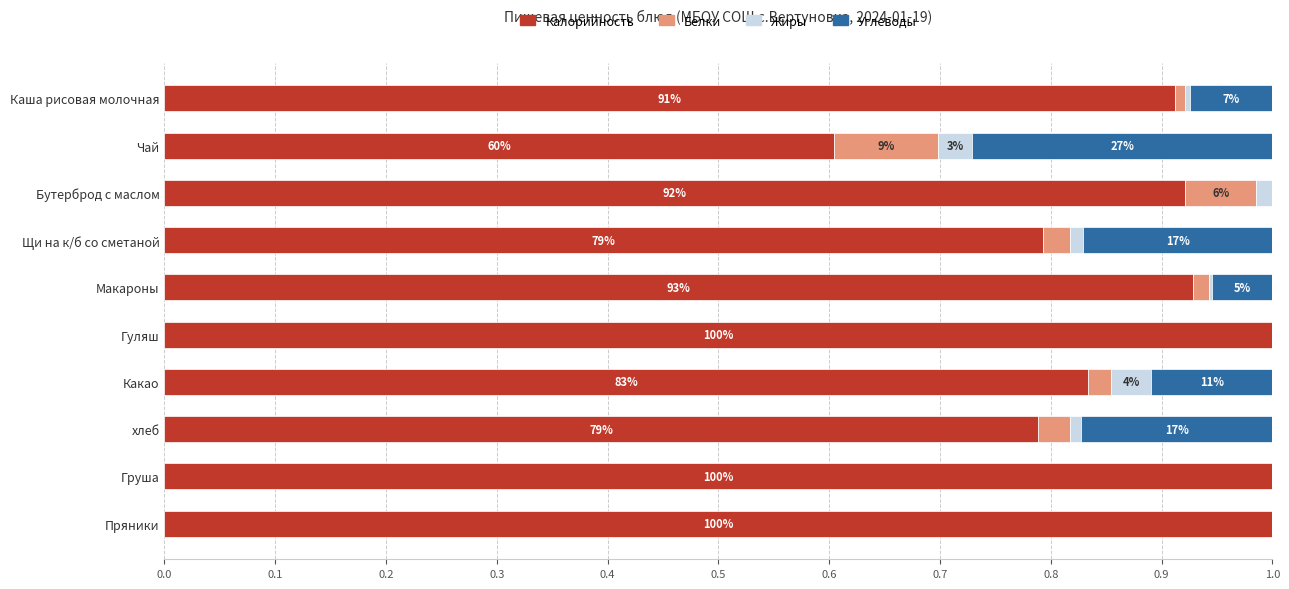

Reading right to left, what are all the values shown in this chart?

Калорийность: 0.9=1.0	0.8=1.0	0.7=0.8	0.6=0.8	0.5=1.0	0.4=0.9	0.3=0.8	0.2=0.9	0.1=0.6	0.0=0.9
Белки: 0.9=0.0	0.8=0.0	0.7=0.0	0.6=0.0	0.5=0.0	0.4=0.0	0.3=0.0	0.2=0.1	0.1=0.1	0.0=0.0
Жиры: 0.9=0.0	0.8=0.0	0.7=0.0	0.6=0.0	0.5=0.0	0.4=0.0	0.3=0.0	0.2=0.0	0.1=0.0	0.0=0.0
Углеводы: 0.9=0.0	0.8=0.0	0.7=0.2	0.6=0.1	0.5=0.0	0.4=0.1	0.3=0.2	0.2=0.0	0.1=0.3	0.0=0.1